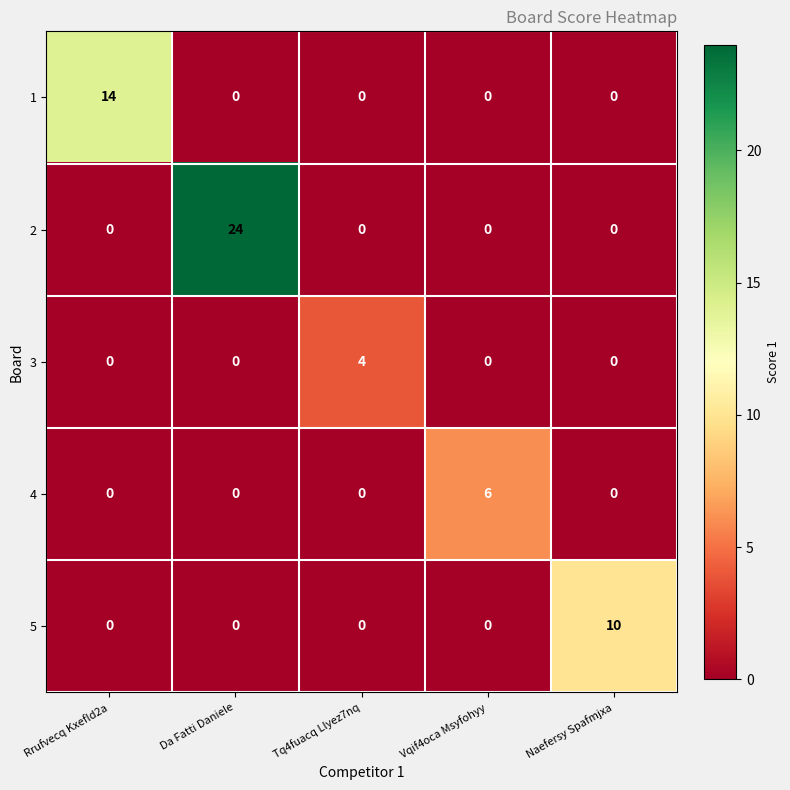

What is the spread (max minus min) of values at Vqif4oca Msyfohyy?

6